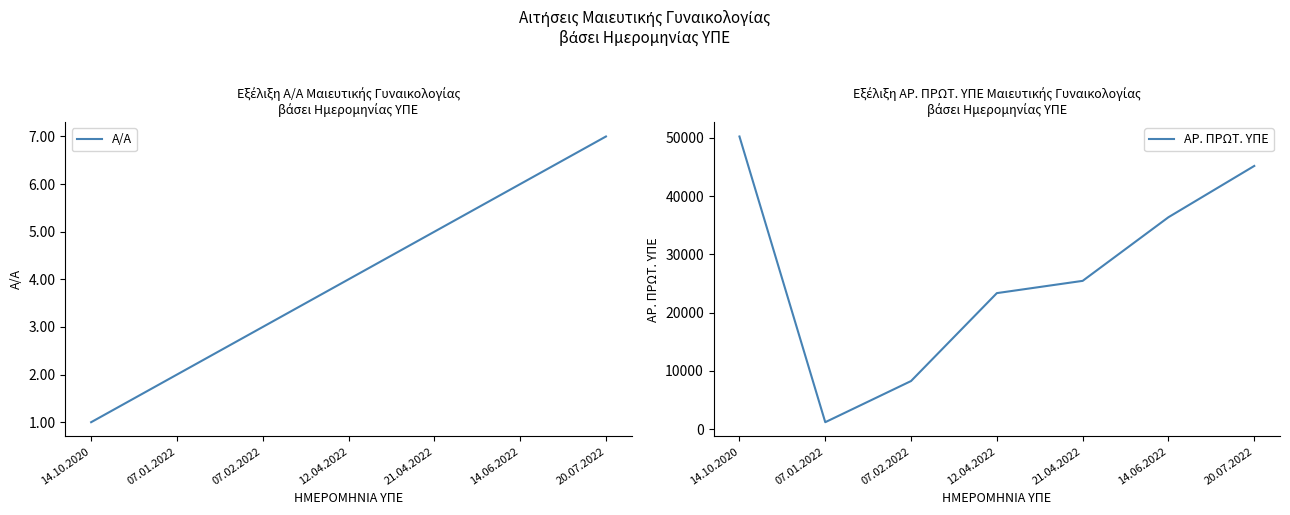

True or false: Α/Α and ΑΡ. ΠΡΩΤ. ΥΠΕ cross at least once.

False